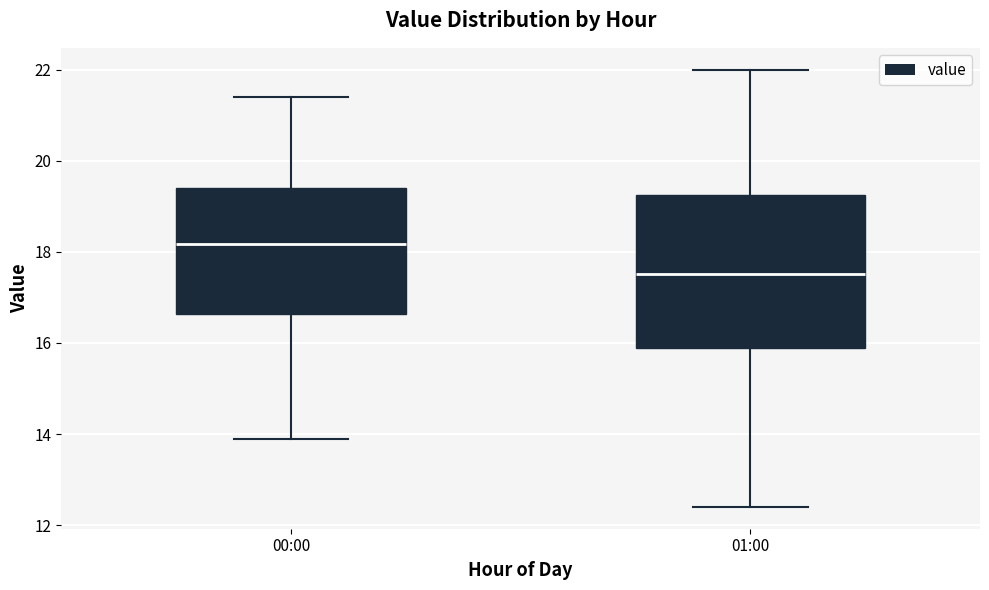

Which box's median line is the highest?

00:00